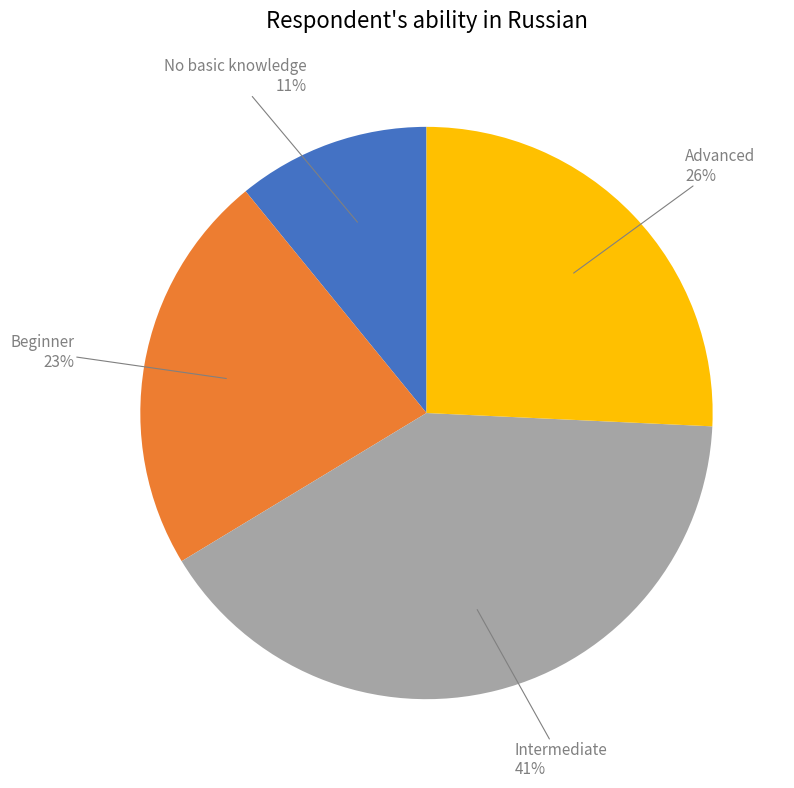

Does any single category account for the majority?

No